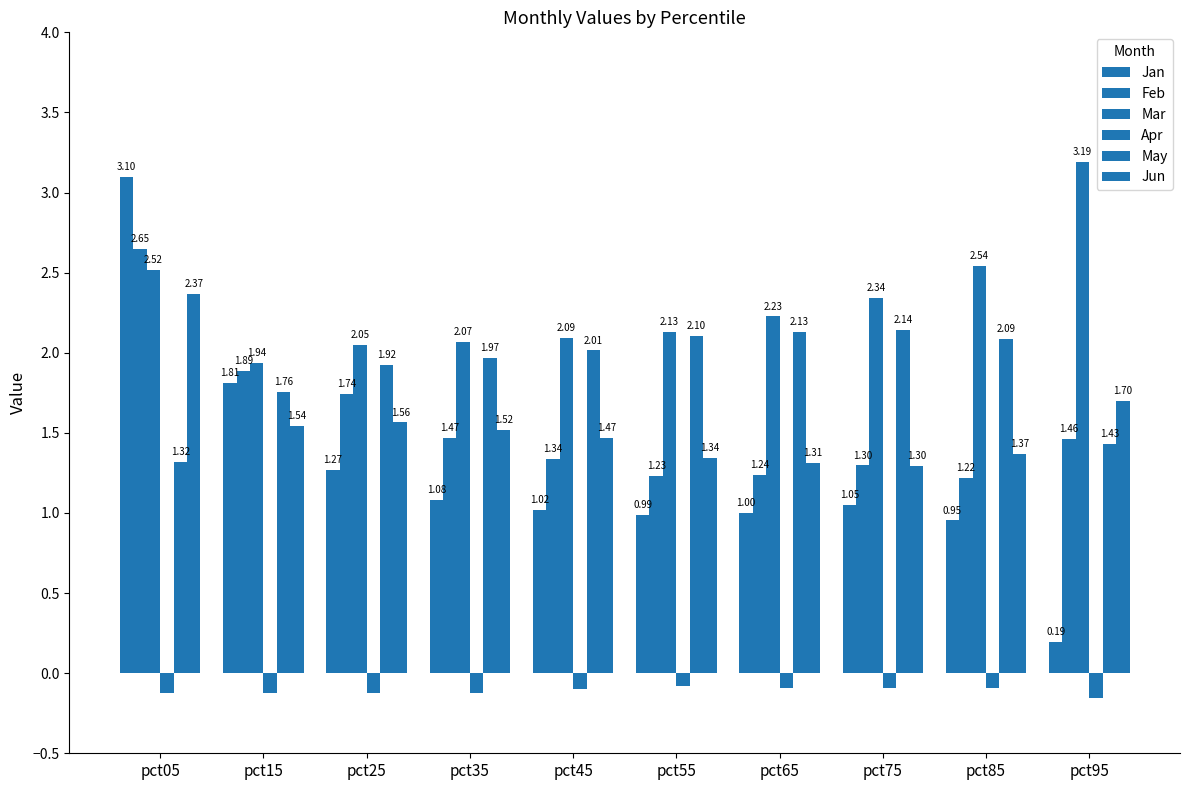

What is the sum of all Jan values?

12.5